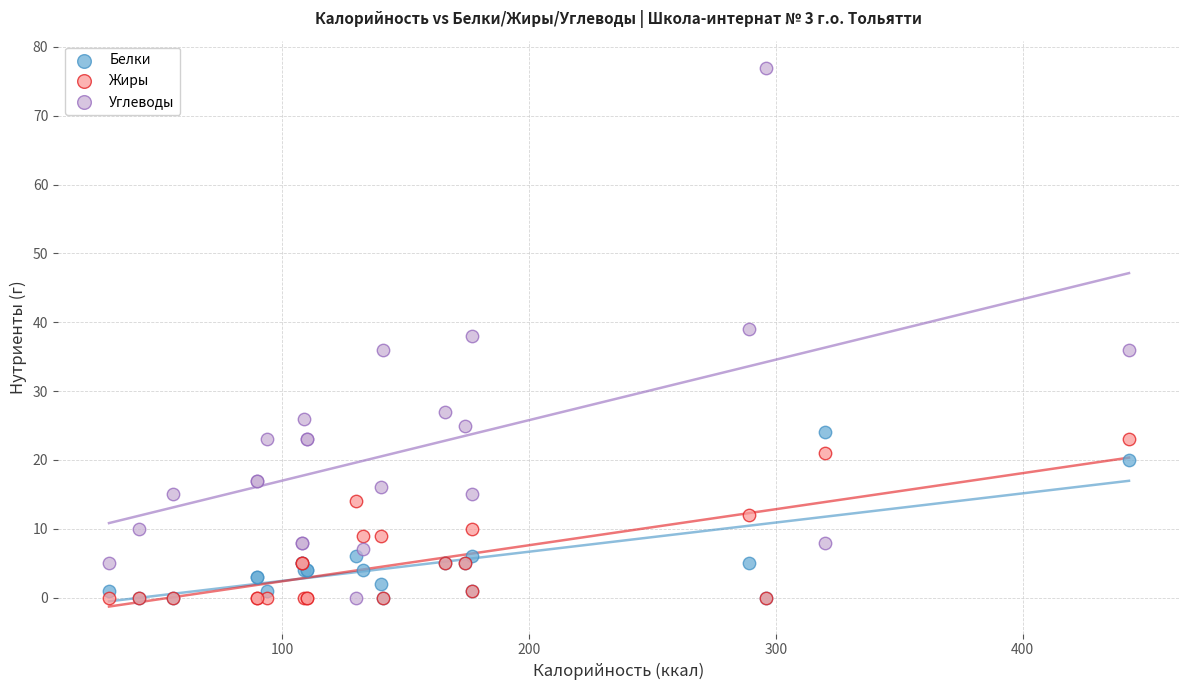

Which series has the largest Y range (max minus min)?

Углеводы